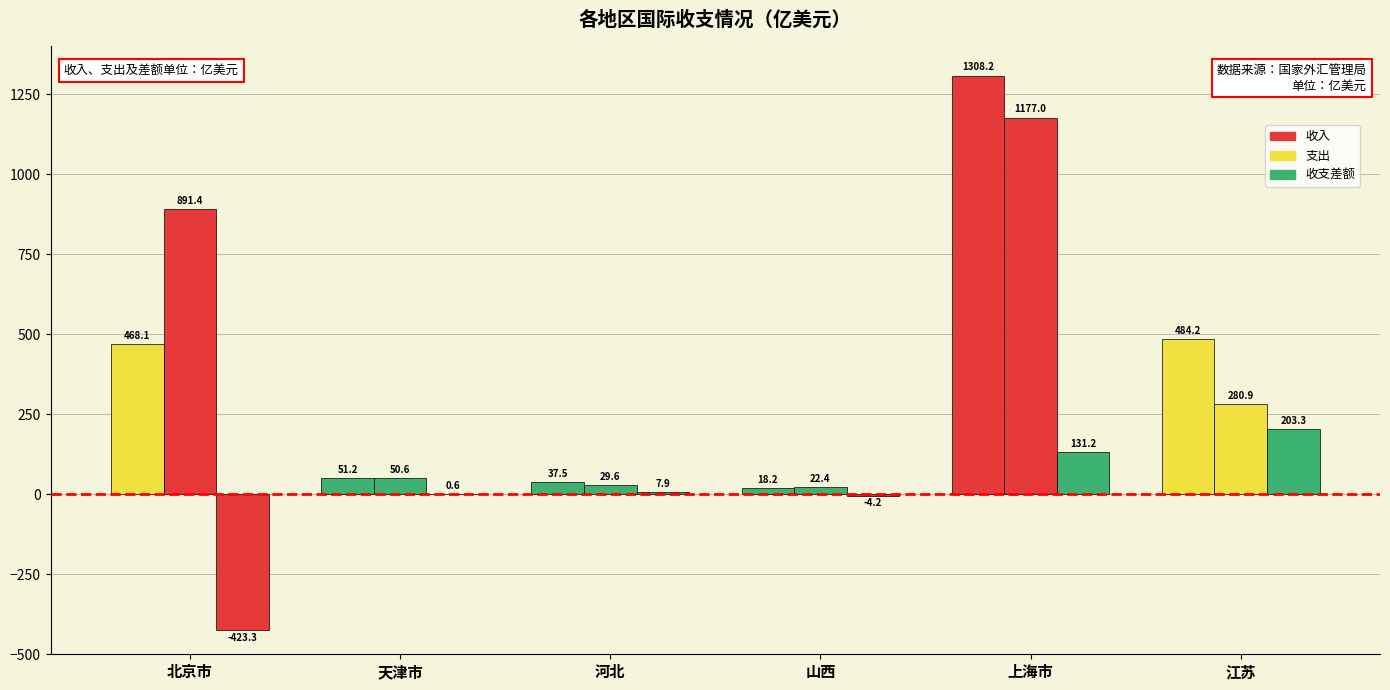

Reading left to right, list all the values displayed in this chart.

收入: 北京市=468.1	天津市=51.2	河北=37.5	山西=18.2	上海市=1308.2	江苏=484.2
支出: 北京市=891.4	天津市=50.6	河北=29.6	山西=22.4	上海市=1177.0	江苏=280.9
收支差额: 北京市=-423.3	天津市=0.6	河北=7.9	山西=-4.2	上海市=131.2	江苏=203.3